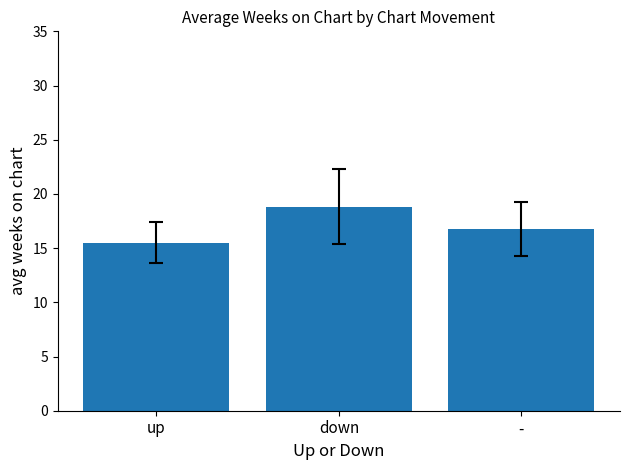

What value does the data have at down?

18.8